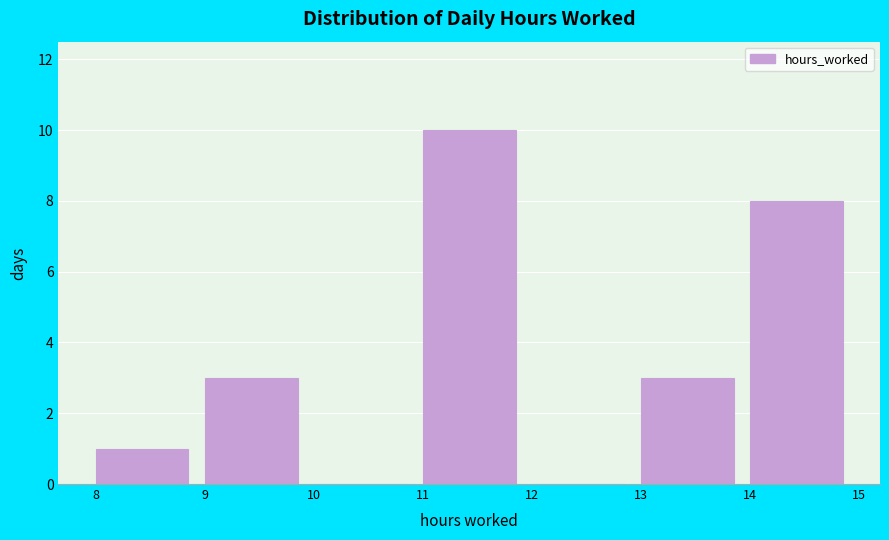

How tall is the bar that spans 8 to 9 on the x-axis? The values are not printed on the chart, so give them approximately, as read against the axis.

1